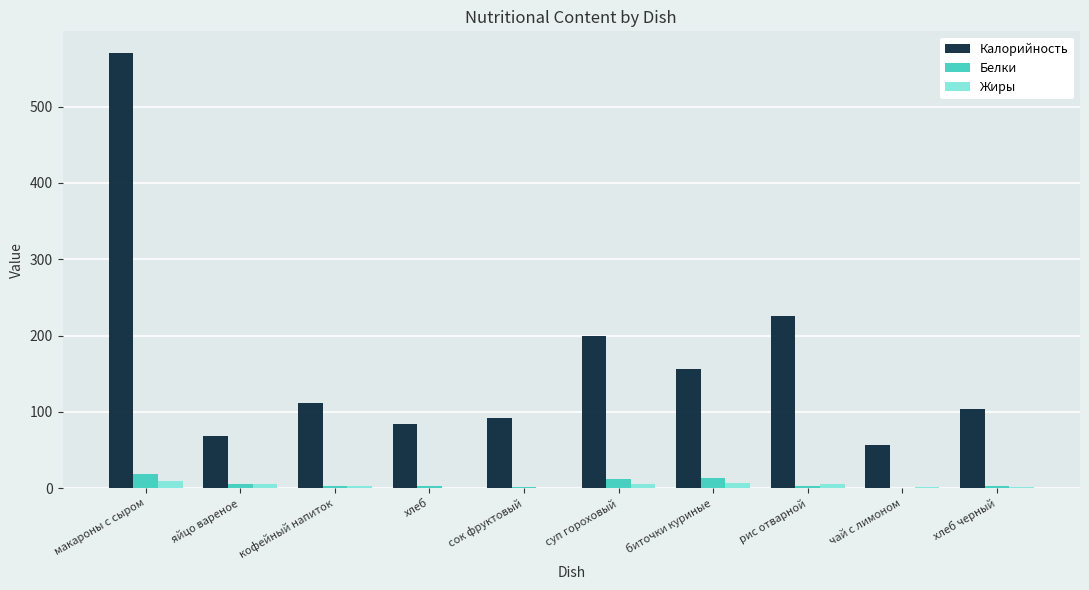

What is the approximate value of Жиры at хлеб?

0.4